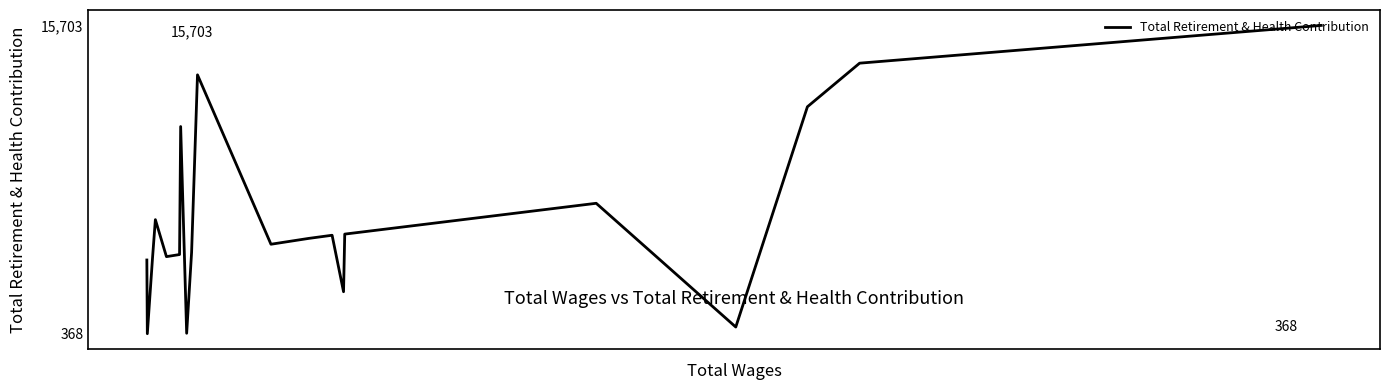

What is the minimum value shown in the chart?

368